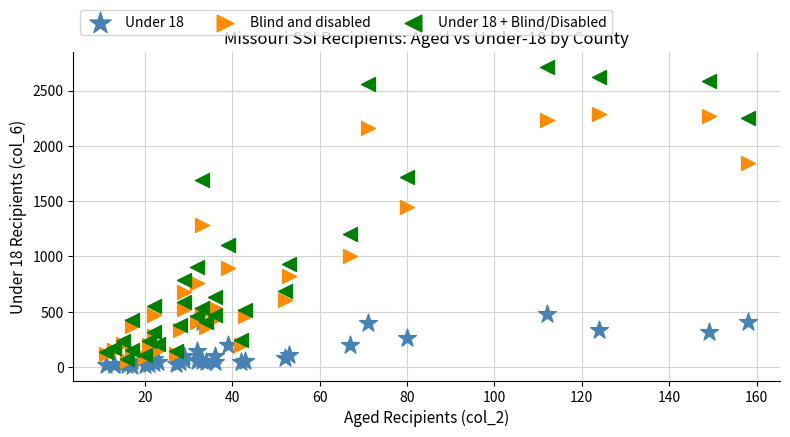

What are all the series names shown in the legend?

Under 18, Blind and disabled, Under 18 + Blind/Disabled